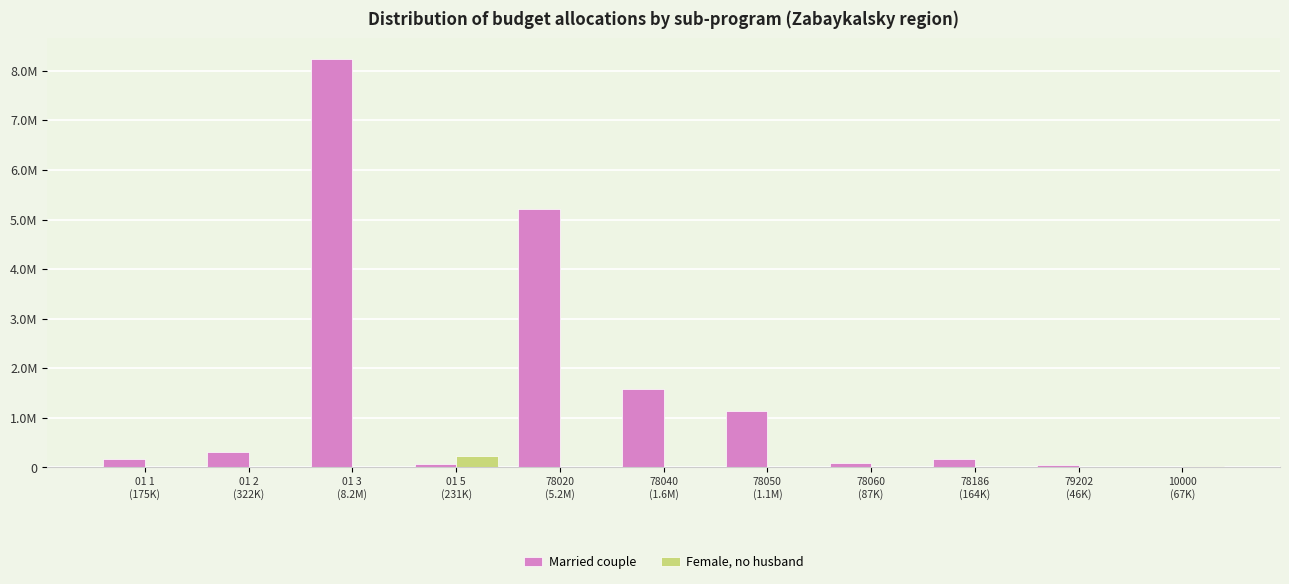

Reading right to left, transcribe all the data shown in this chart.

Married couple: 0.0	45780.1	163676.8	87214.0	1149319.1	1580717.3	5215619.0	67088.9	8242326.3	321864.2	175342.1
Female, no husband: 27308.1	0.0	0.0	0.0	0.0	0.0	0.0	230641.8	0.0	0.0	0.0